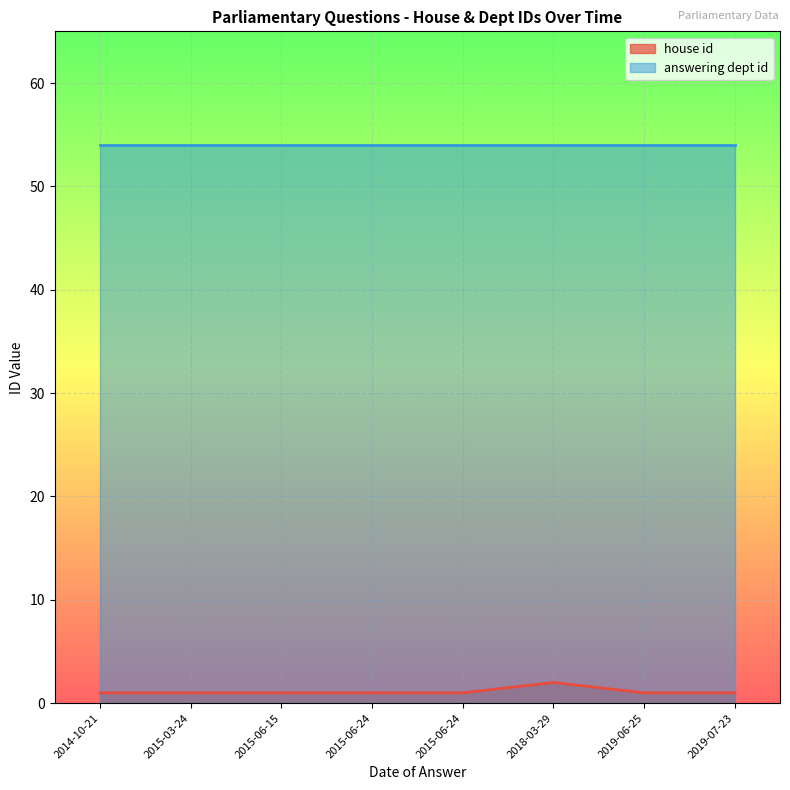

True or false: answering dept id and house id cross at least once.

False